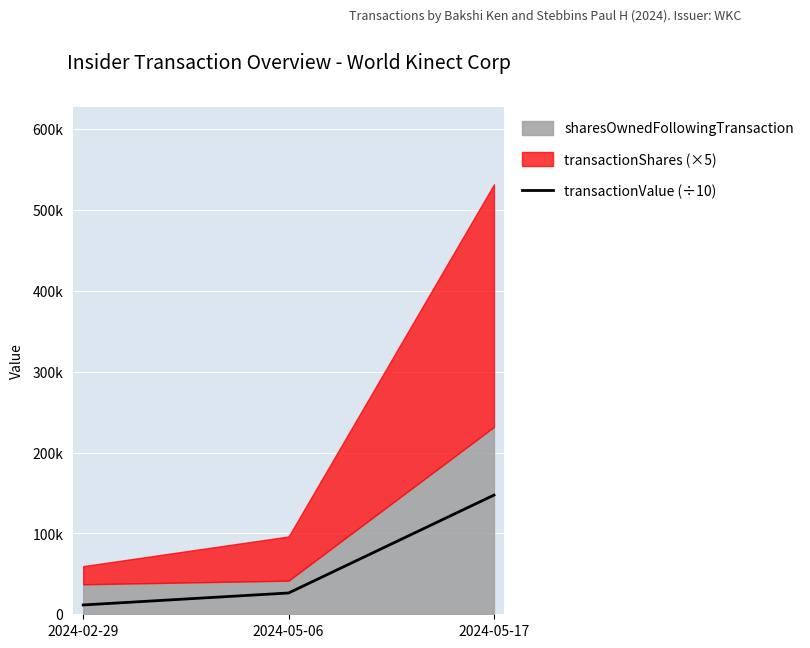

Rank the categories by value from lowest to highest.

2024-02-29, 2024-05-06, 2024-05-17